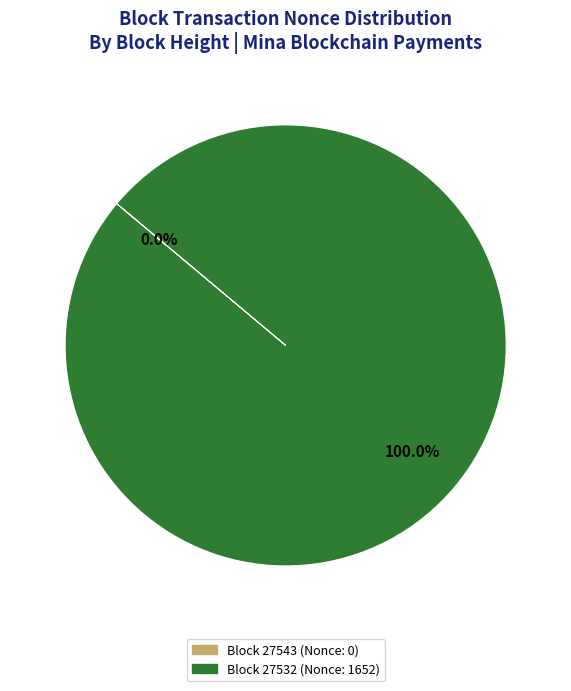

How many slices are in this pie chart?

2